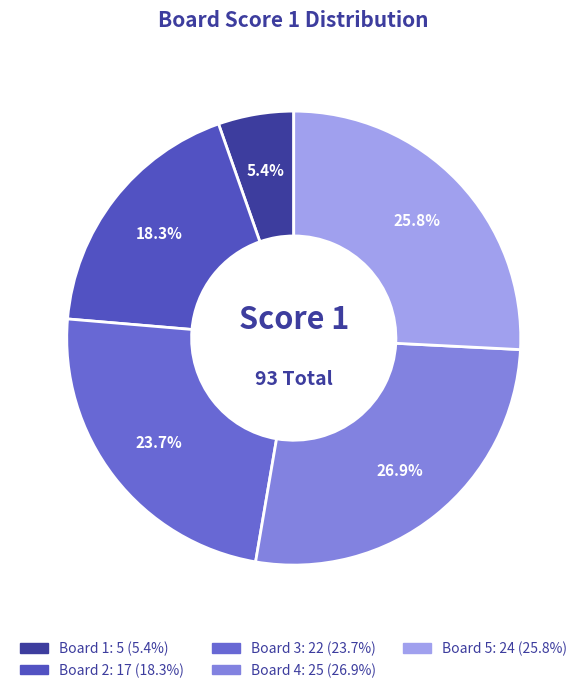

Does any single category account for the majority?

No